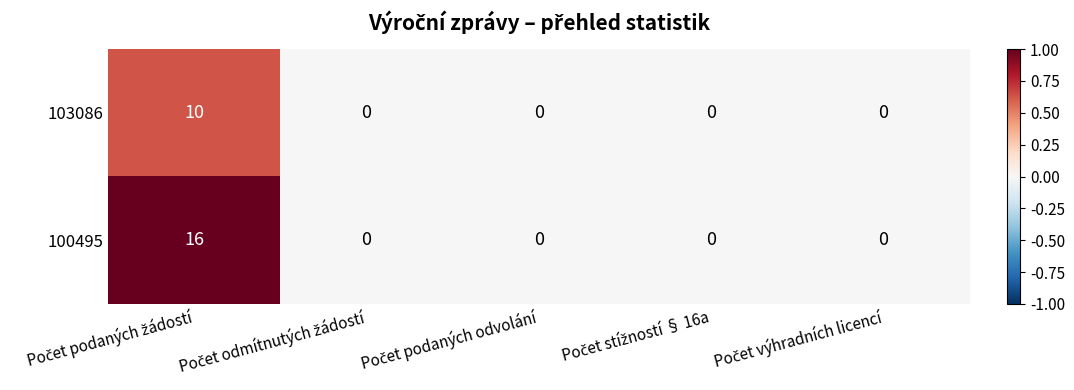

Rank the series by their average value, from highest to lowest.

100495, 103086